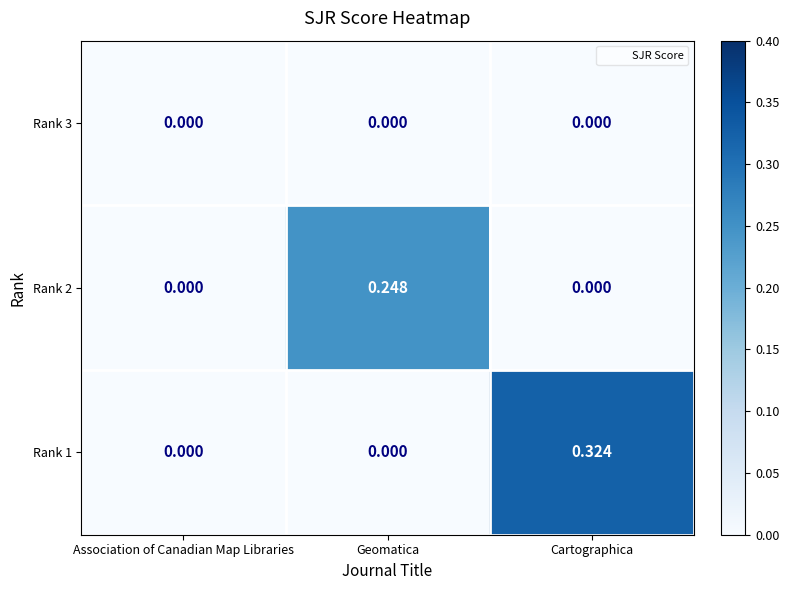

At which category is the sum across all series the highest?

Cartographica